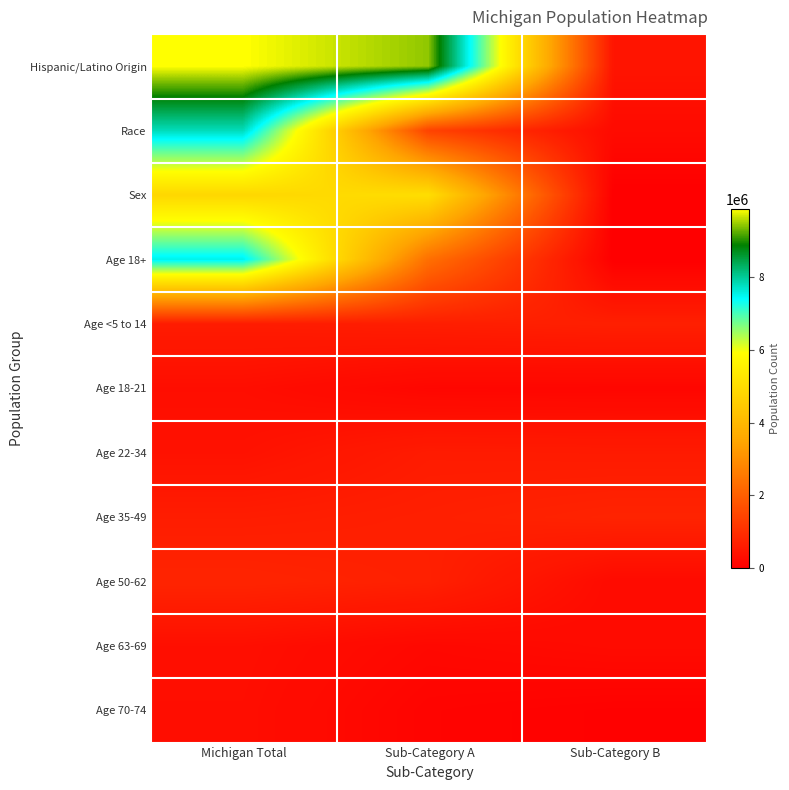

Which series changed the most between Sub-Category A and Sub-Category B?

Hispanic/Latino Origin